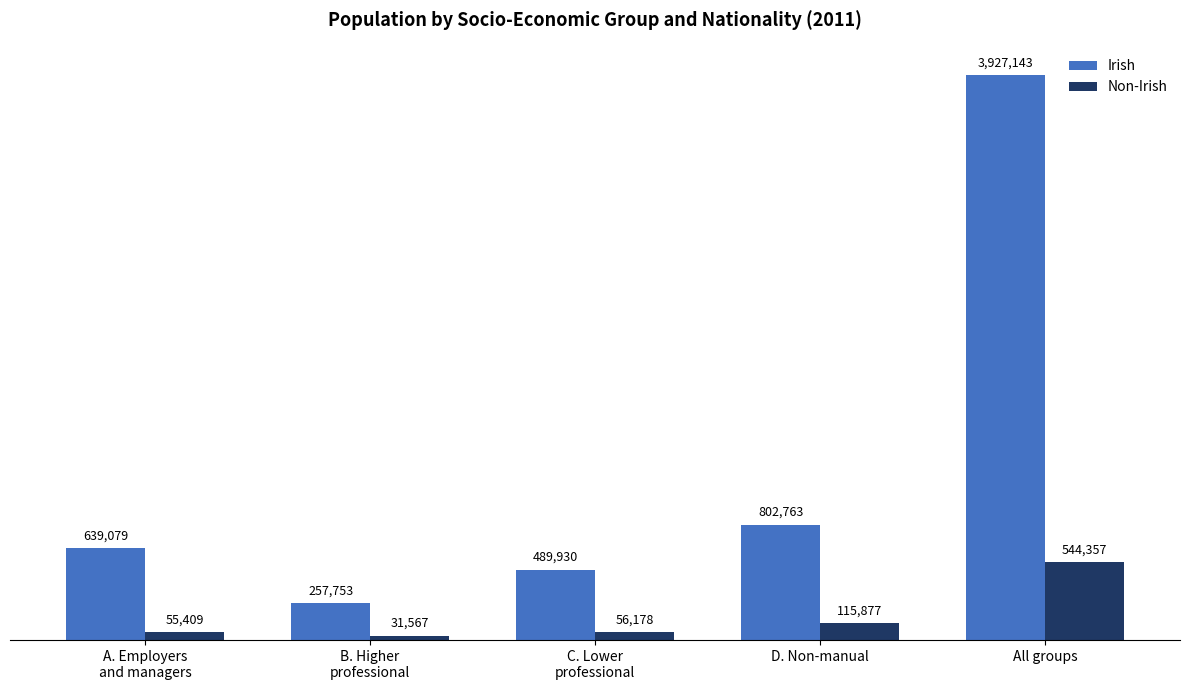

At which label does Irish first exceed 639079?

D. Non-manual